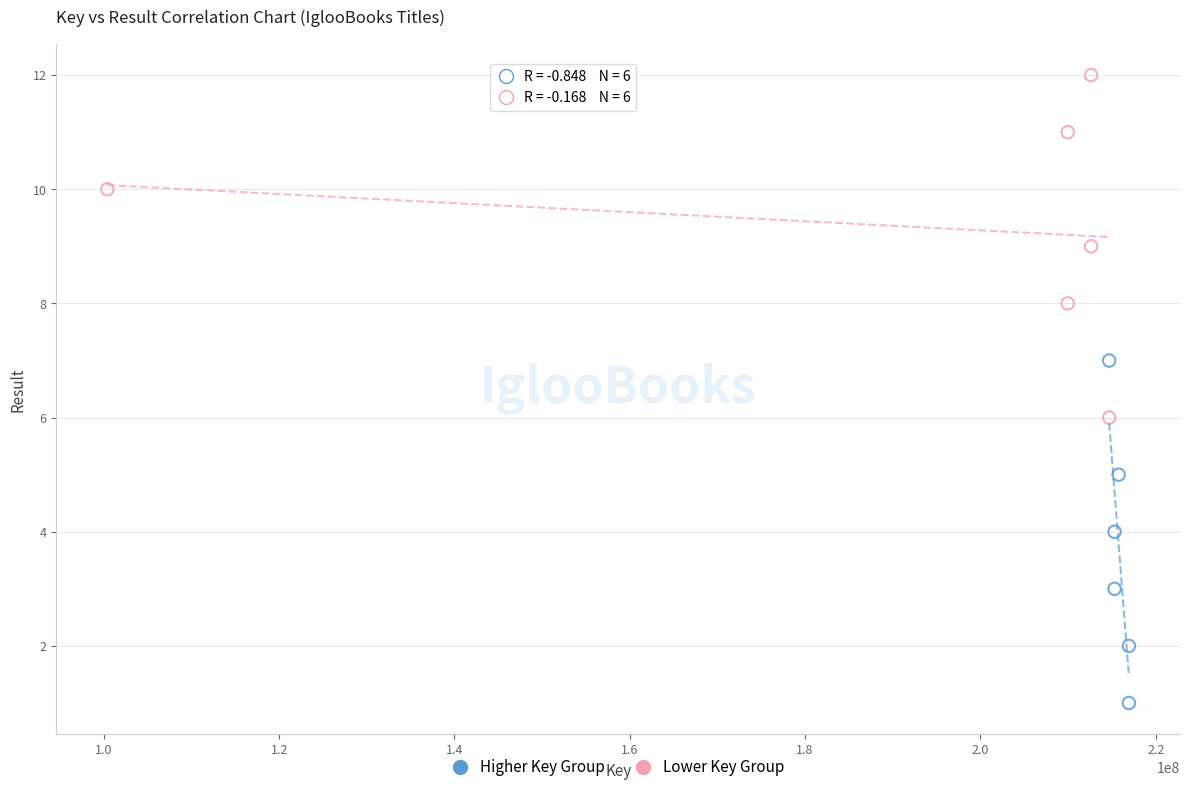

Which series reaches the minimum Y coordinate?

Higher Key Group